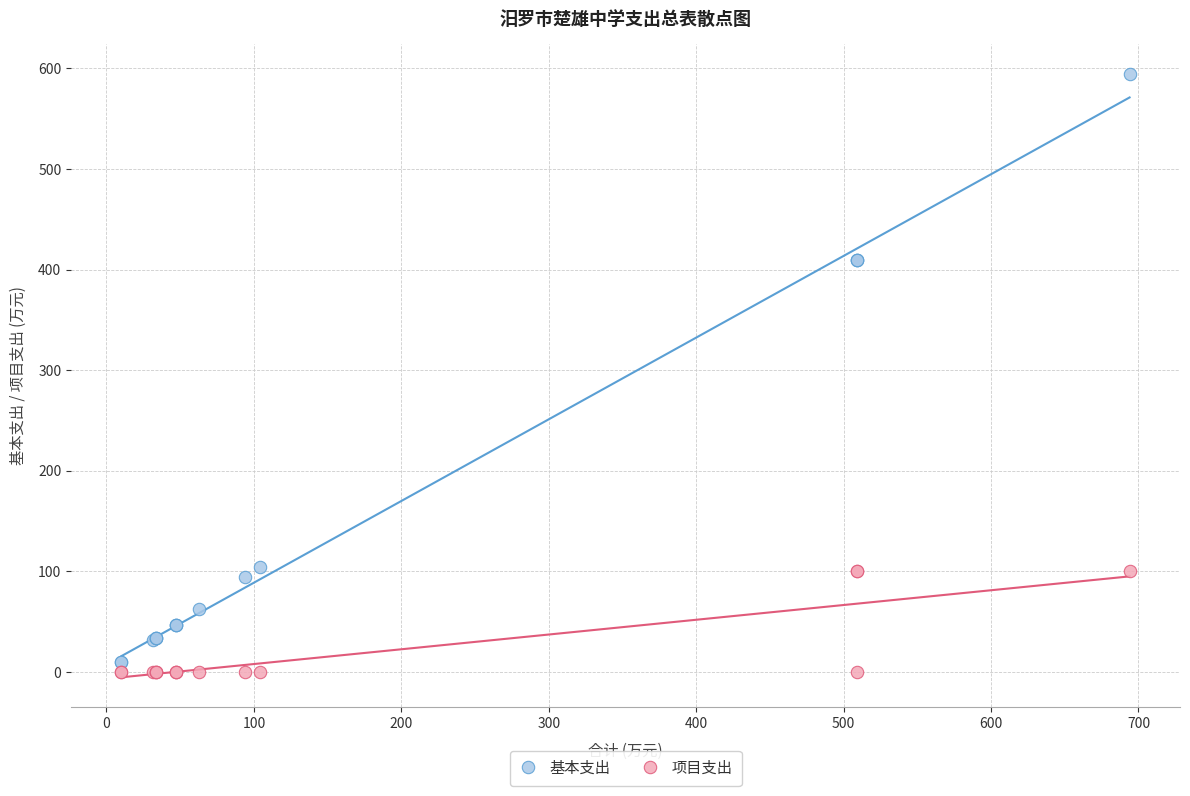

Which series has the widest spread of Y values?

基本支出